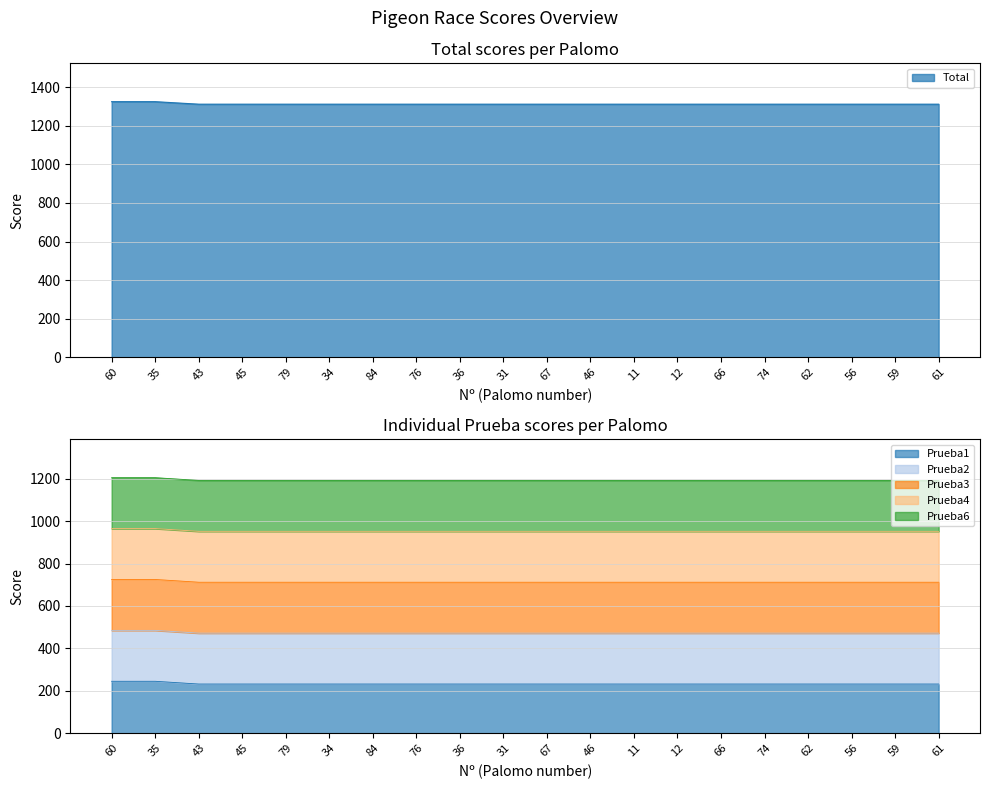

At which category does the chart reach its peak across all series?

60